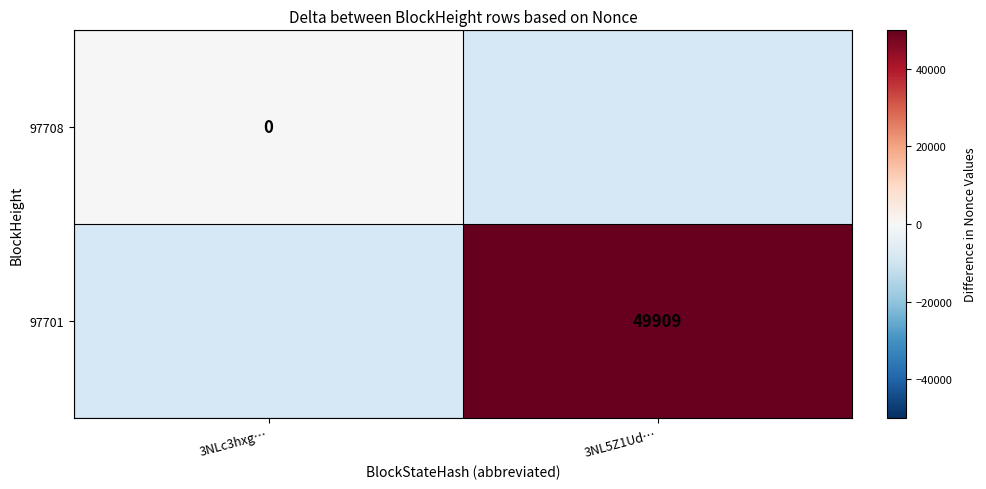

The 97701 series shows 71820 at 3NL5Z1Ud…. True or false?

False